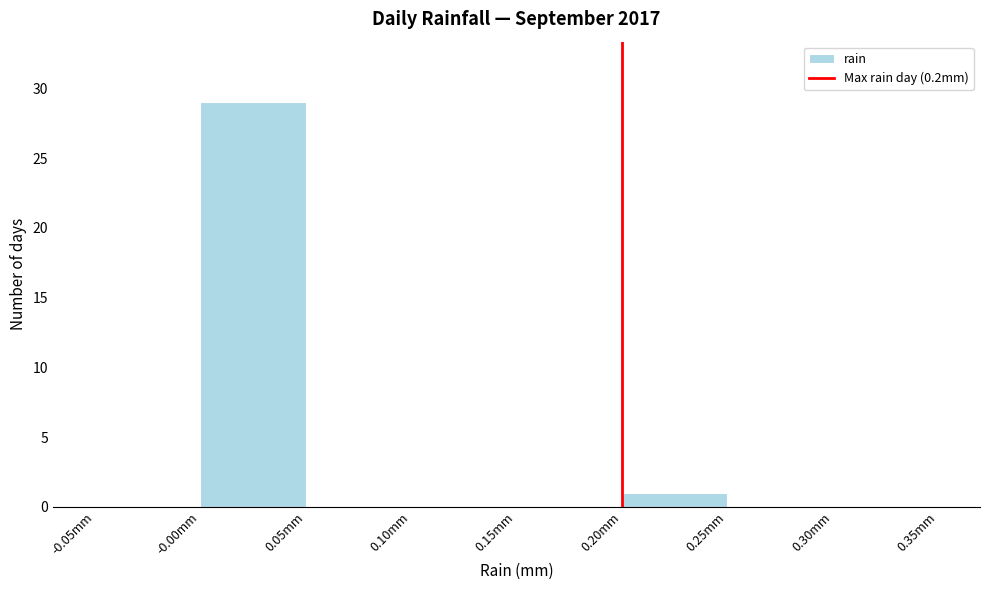

Which range on the x-axis has the tallest bar?

0.00 to 0.05